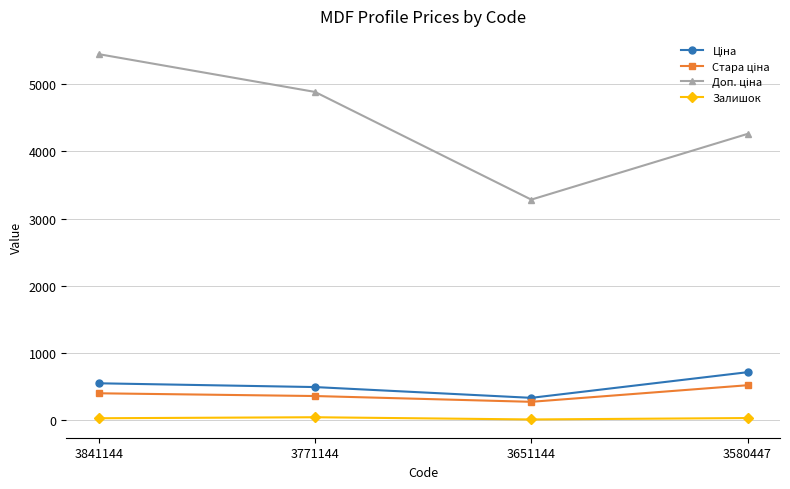

At which category is the sum across all series the highest?

3841144